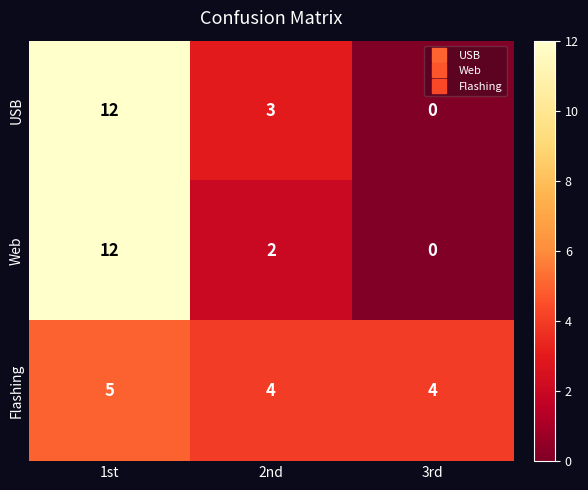

Which series has the largest total across all categories?

USB